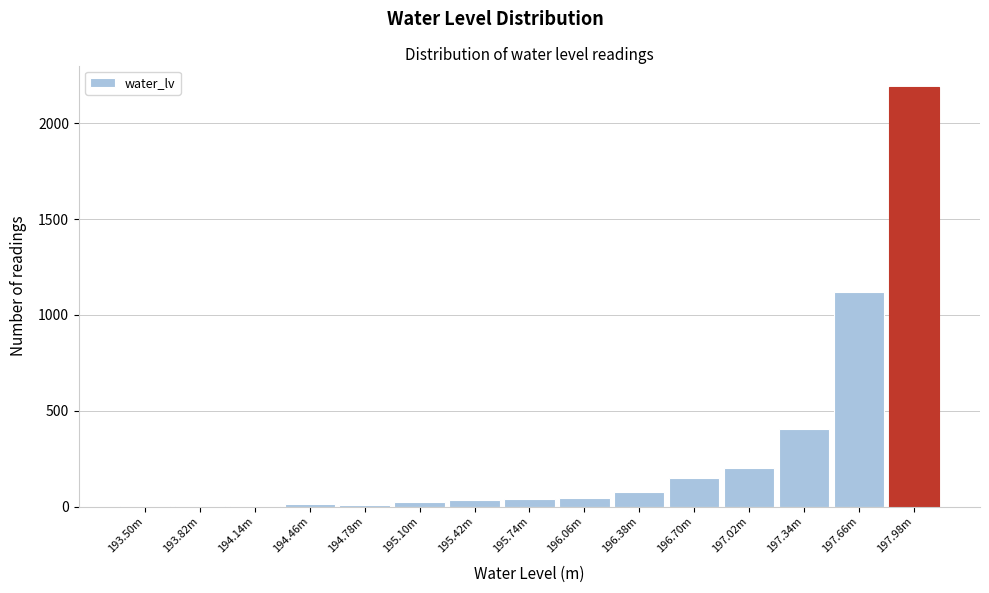

True or false: the data shows 240 at 197.34m.

False